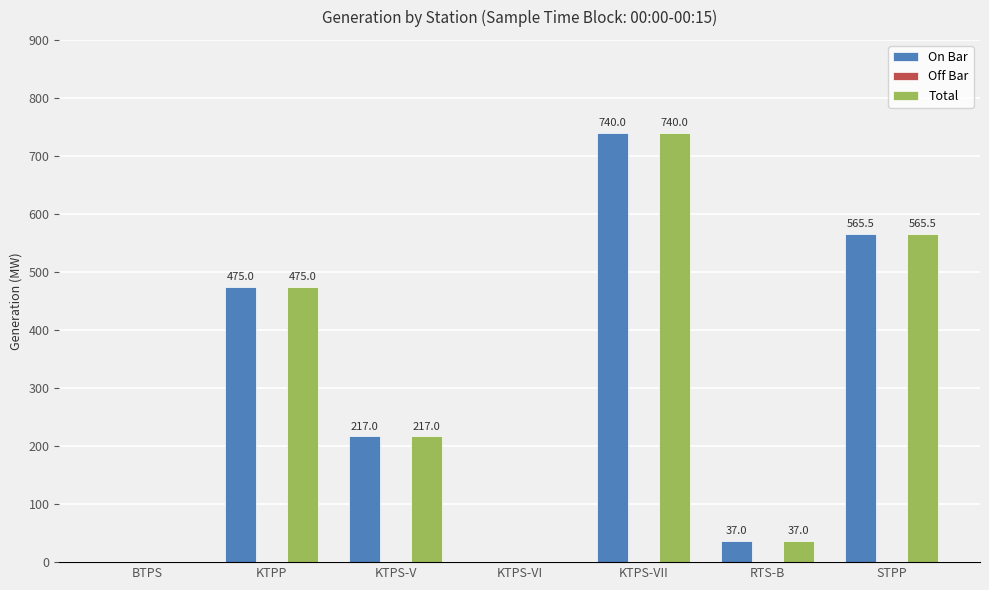

At which label does On Bar reach its peak?

KTPS-VII